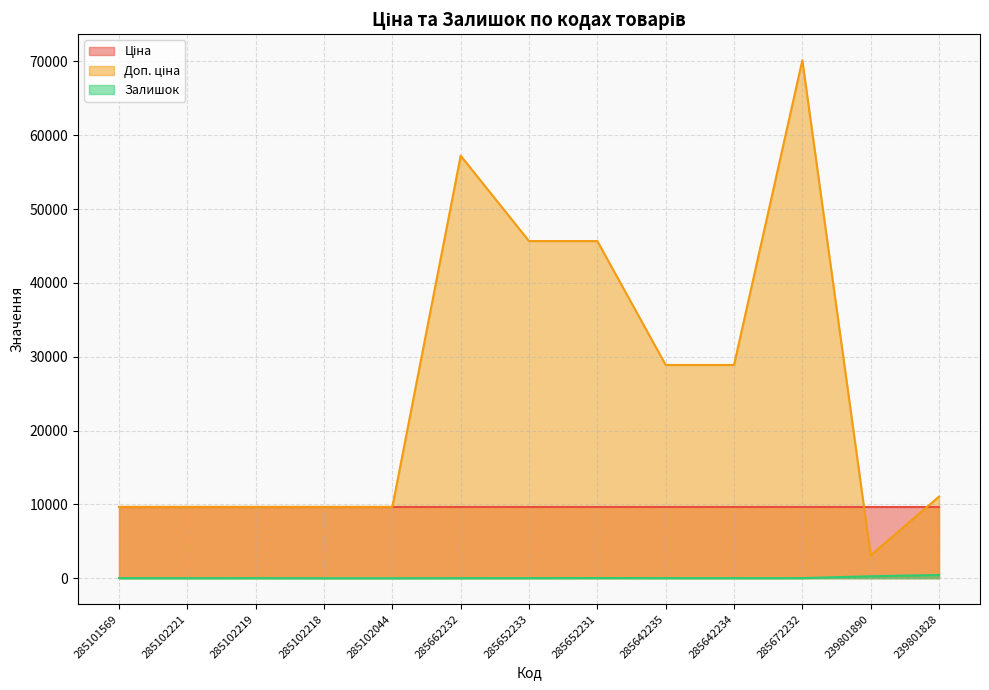

True or false: Залишок has a value of 3.0 at 285102218.

True